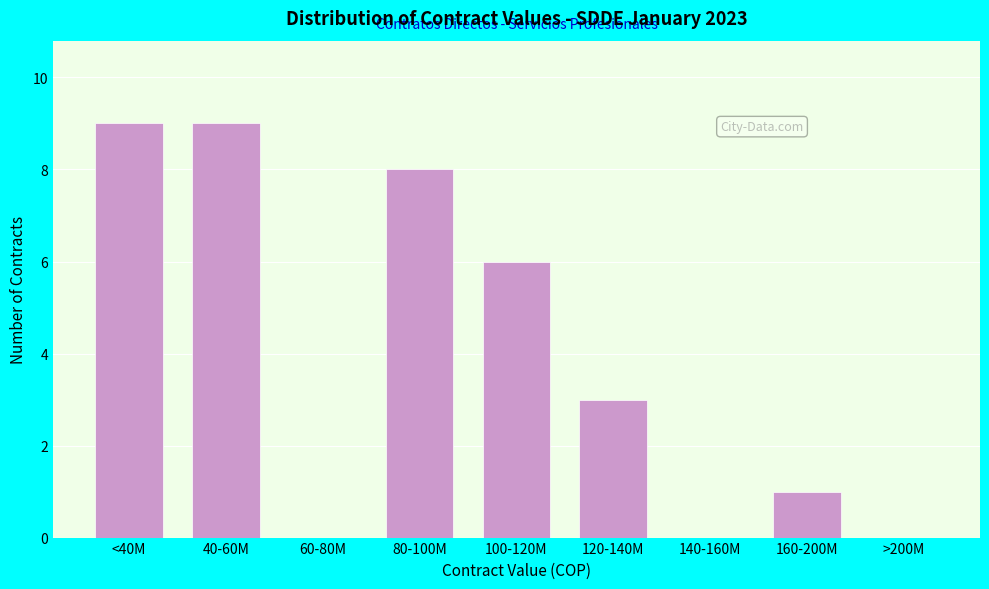

Reading left to right, list all the values displayed in this chart.

<40M=9	40-60M=9	60-80M=0	80-100M=8	100-120M=6	120-140M=3	140-160M=0	160-200M=1	>200M=0